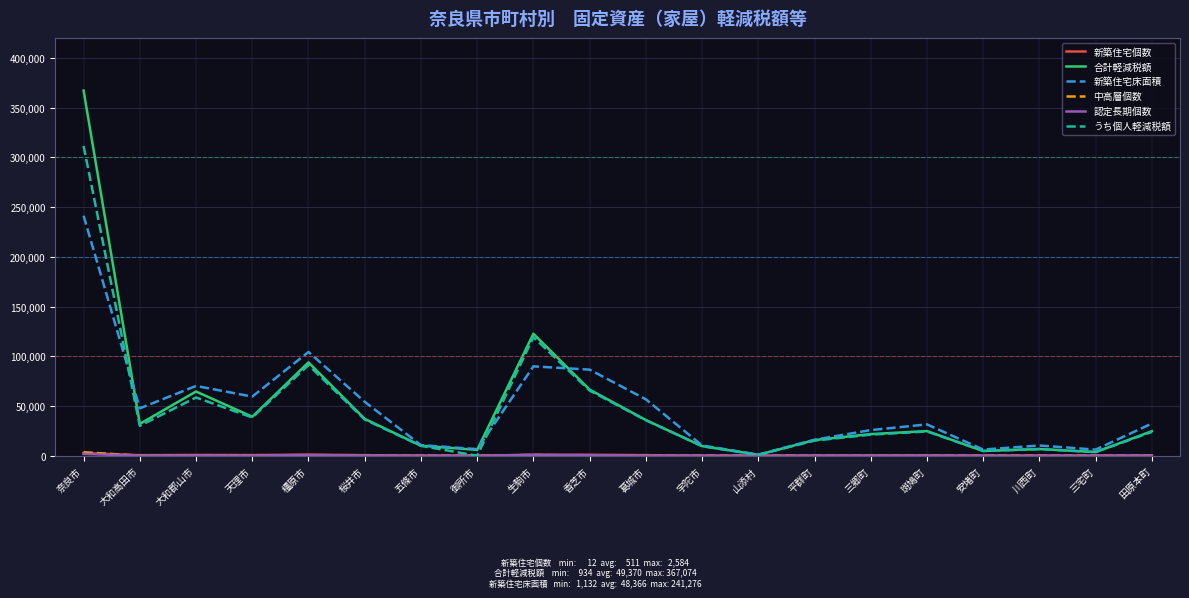

Where is 合計軽減税額 nearest to the value 184004?

生駒市